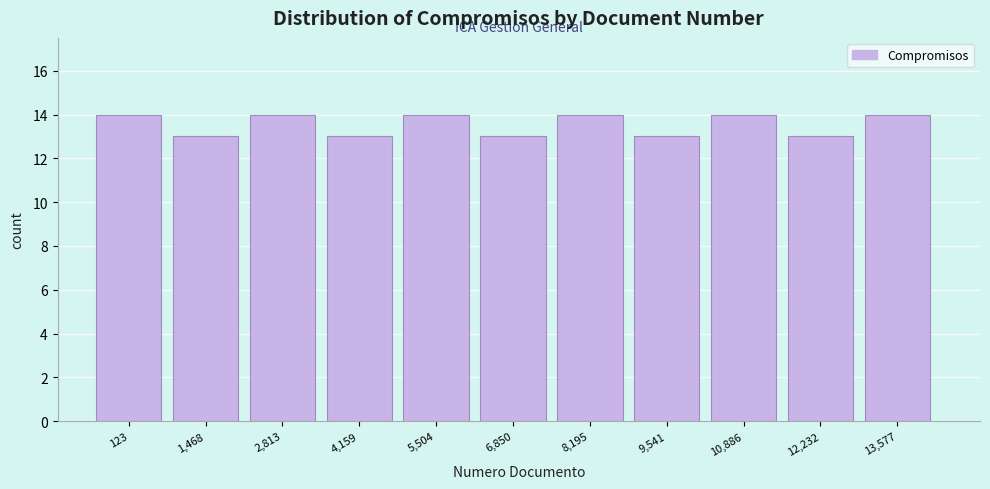

Reading left to right, extract all data points from this chart.

14	13	14	13	14	13	14	13	14	13	14